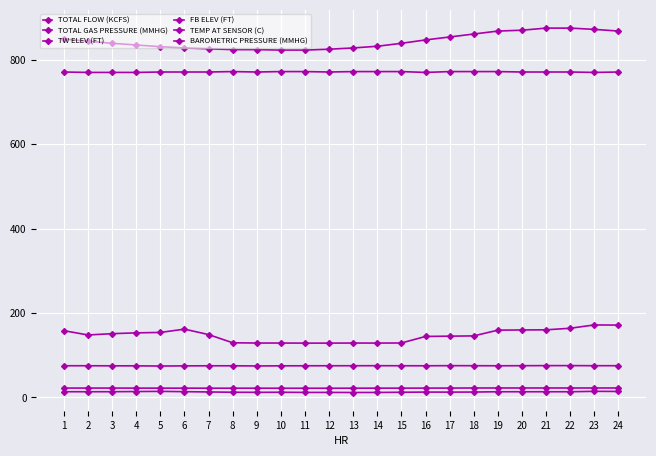

How many data points in FB ELEV (FT) are less than 75?

6